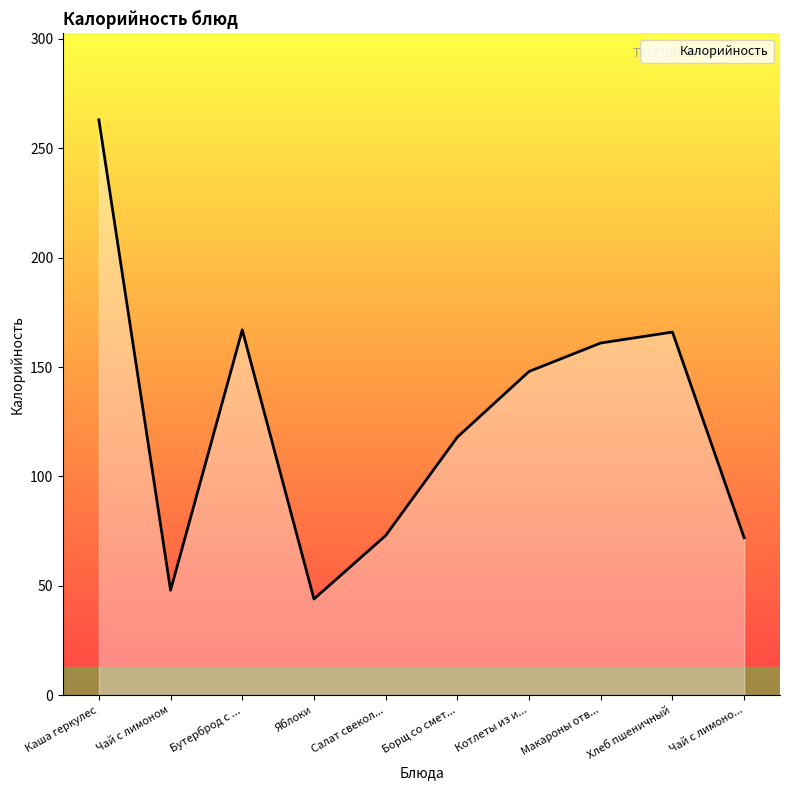

Which has a higher value, Борщ со смет... or Чай с лимоно...?

Борщ со смет...